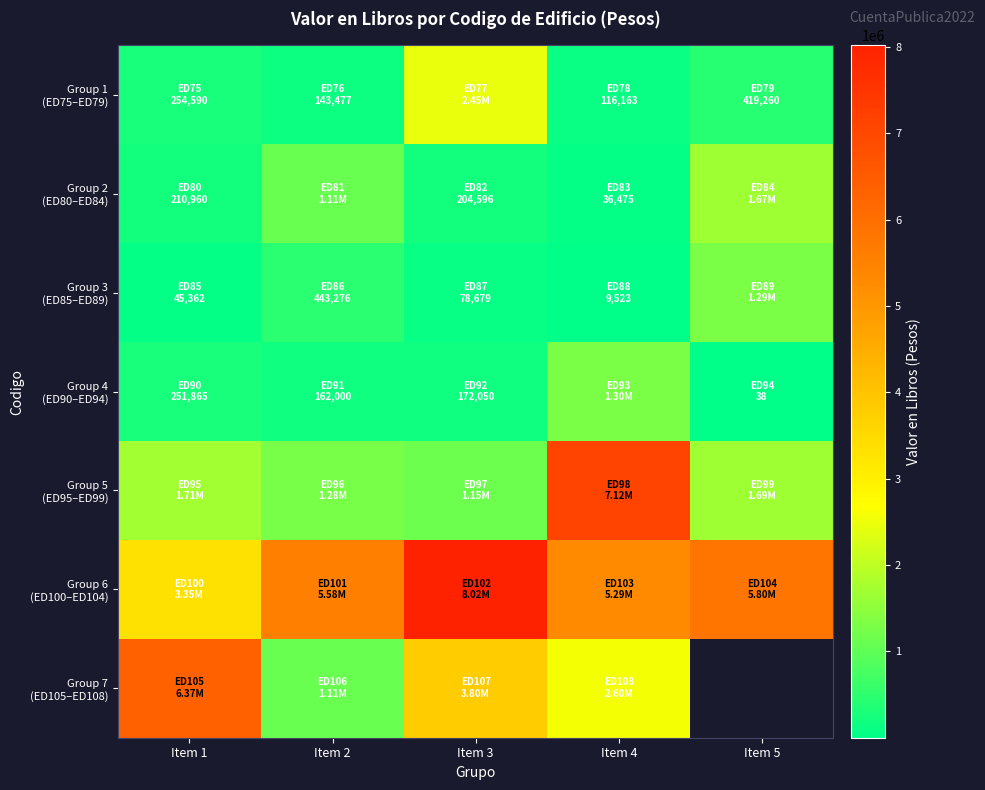

What is the sum of the Group 4 (ED90–ED94) values at Item 5 and Item 3?

172087.5